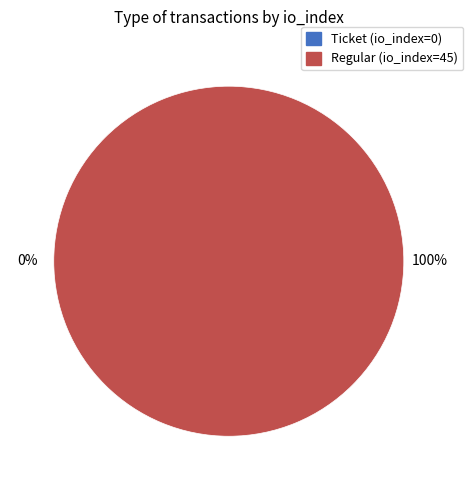

The Ticket (io_index=0) slice represents 1% of the pie. True or false?

False